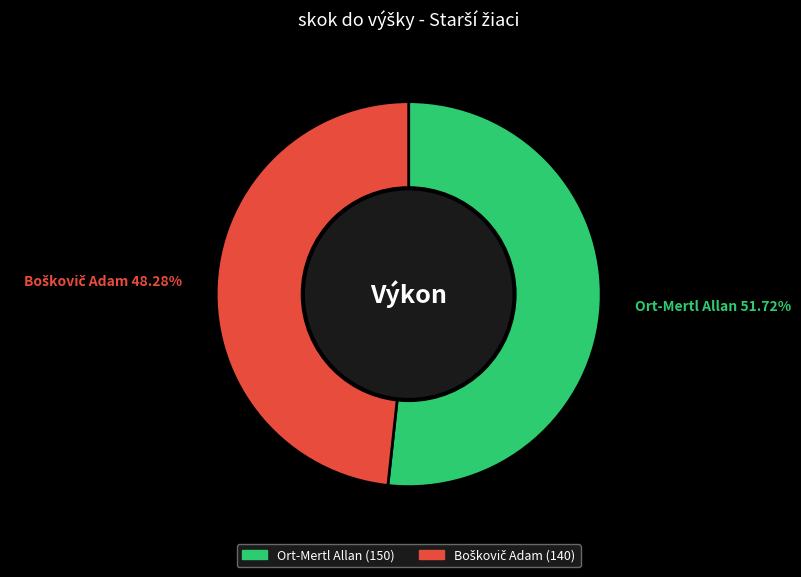

How many slices are in this pie chart?

2